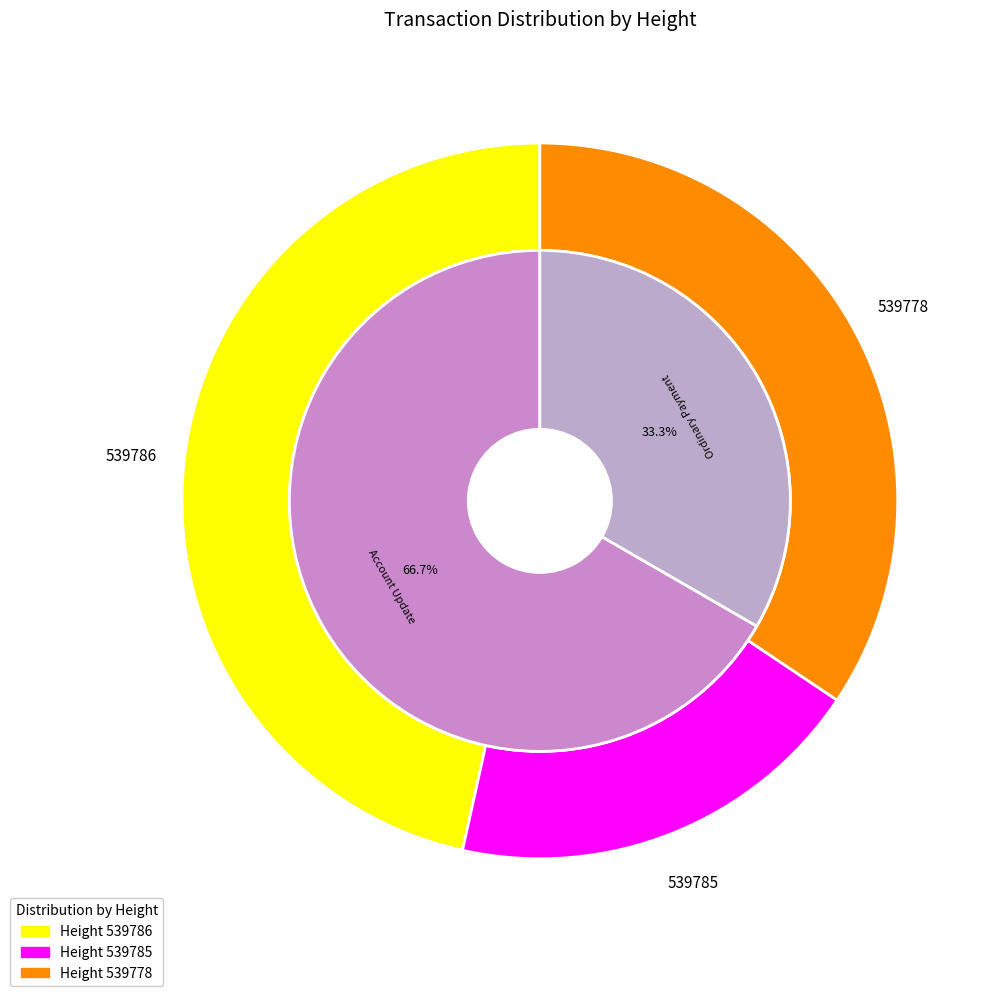

True or false: 539785 accounts for 12% of the total.

False